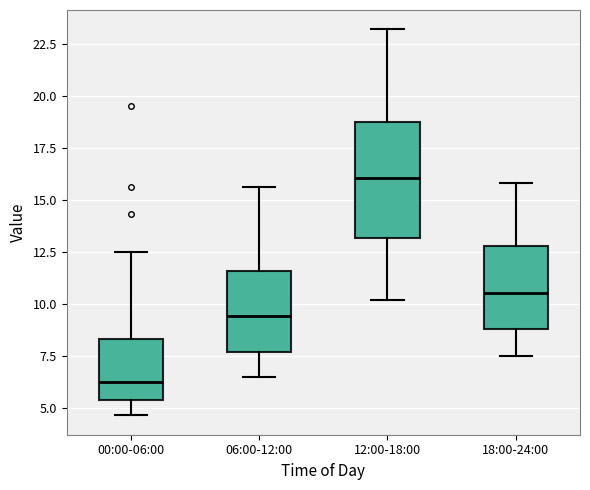

Reading left to right, transcribe this box plot: for each box, give where its median line is, the range the box spans, and where its two whiskers end, as read against the y-axis. The values are not printed on the chart, so give them approximately, as read against the axis.

00:00-06:00: median 6.0, box 5.5 to 8.5, whiskers 4.5 to 12.5
06:00-12:00: median 9.5, box 7.5 to 11.5, whiskers 6.5 to 15.5
12:00-18:00: median 16.0, box 13.0 to 19.0, whiskers 10.0 to 23.0
18:00-24:00: median 10.5, box 9.0 to 13.0, whiskers 7.5 to 16.0